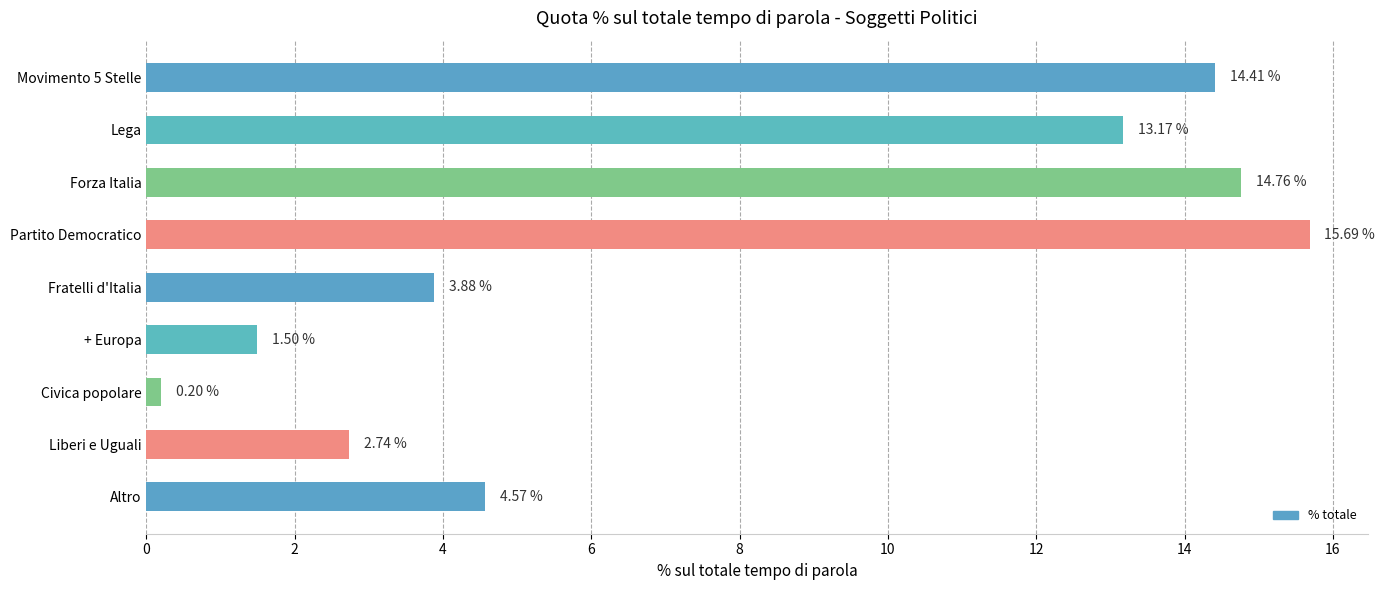

What is the smallest value displayed?

0.2